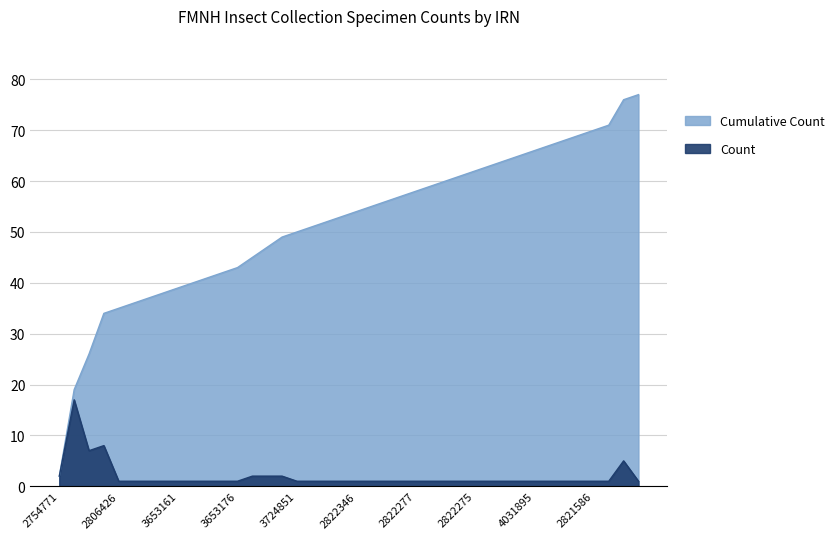

How many categories are shown in the chart?

40